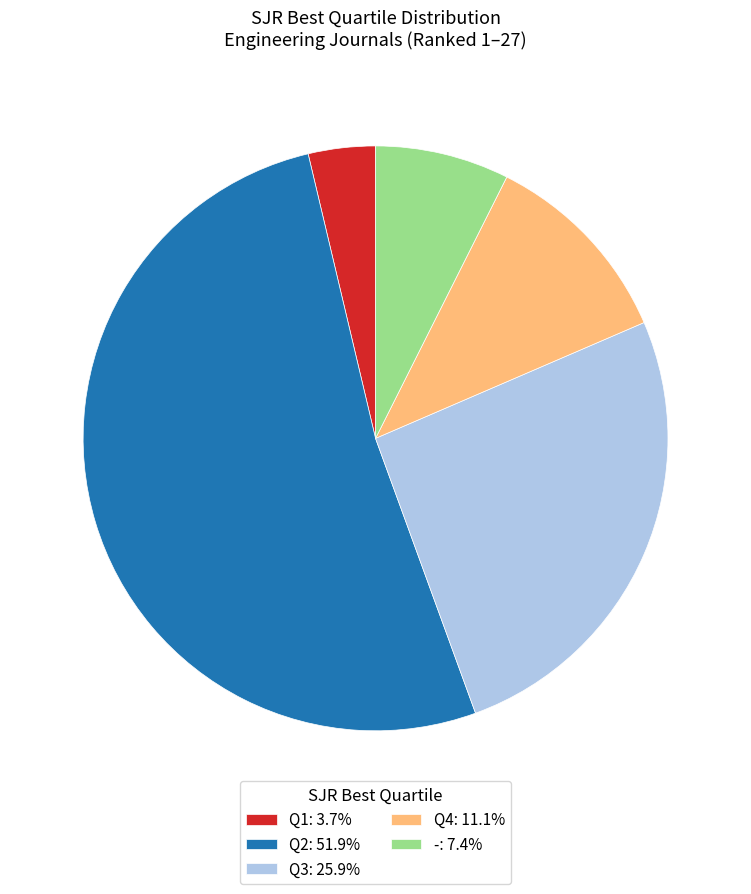

Approximately how many times larger is the value at Q3: 25.9% compared to Q4: 11.1%?

2.3